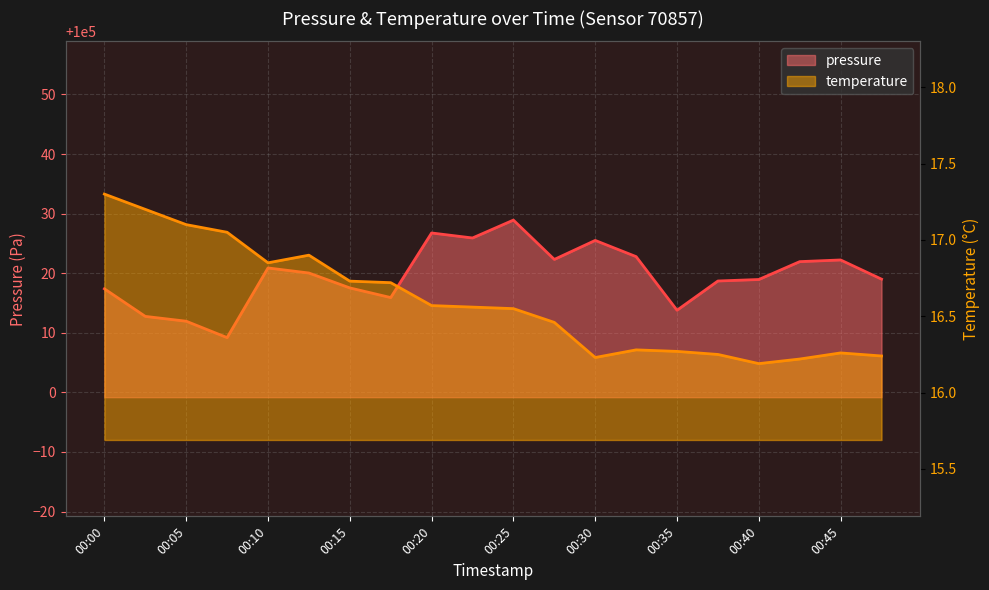

Is it true that pressure equals 59407.0 at 00:43?

False